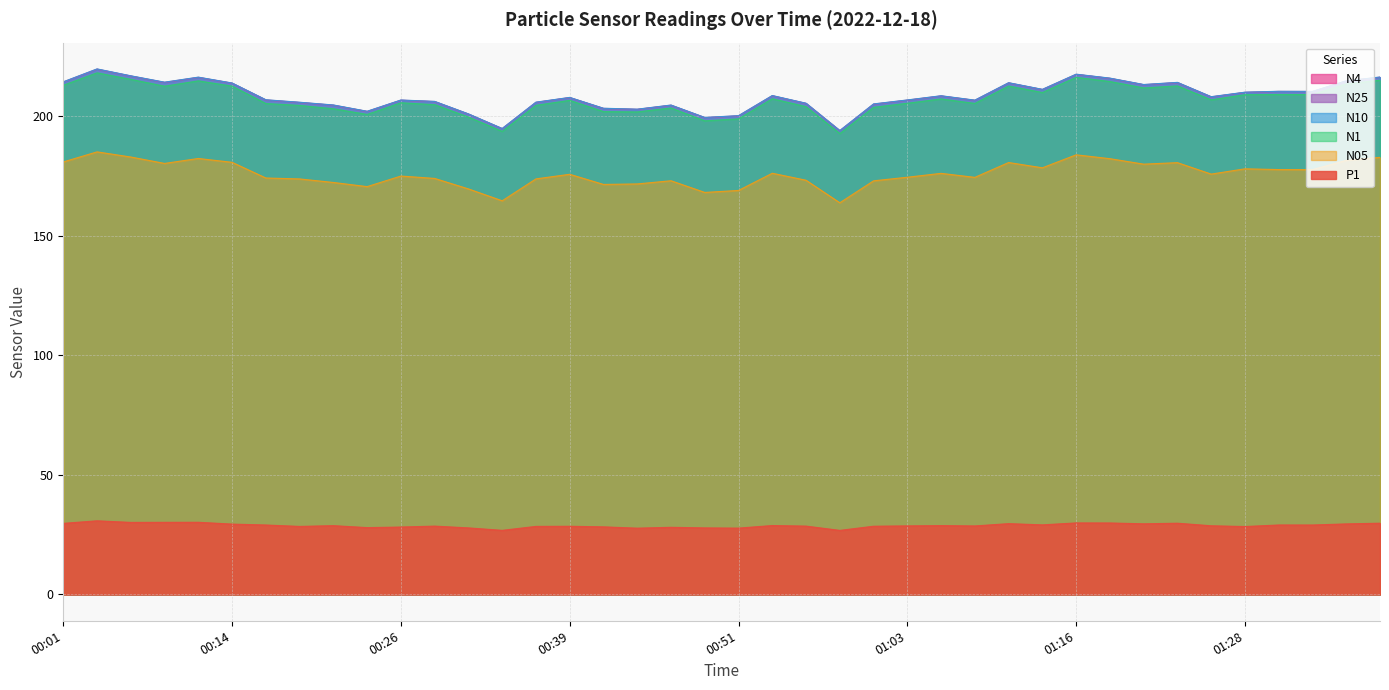

Count the number of data series in this chart.

6